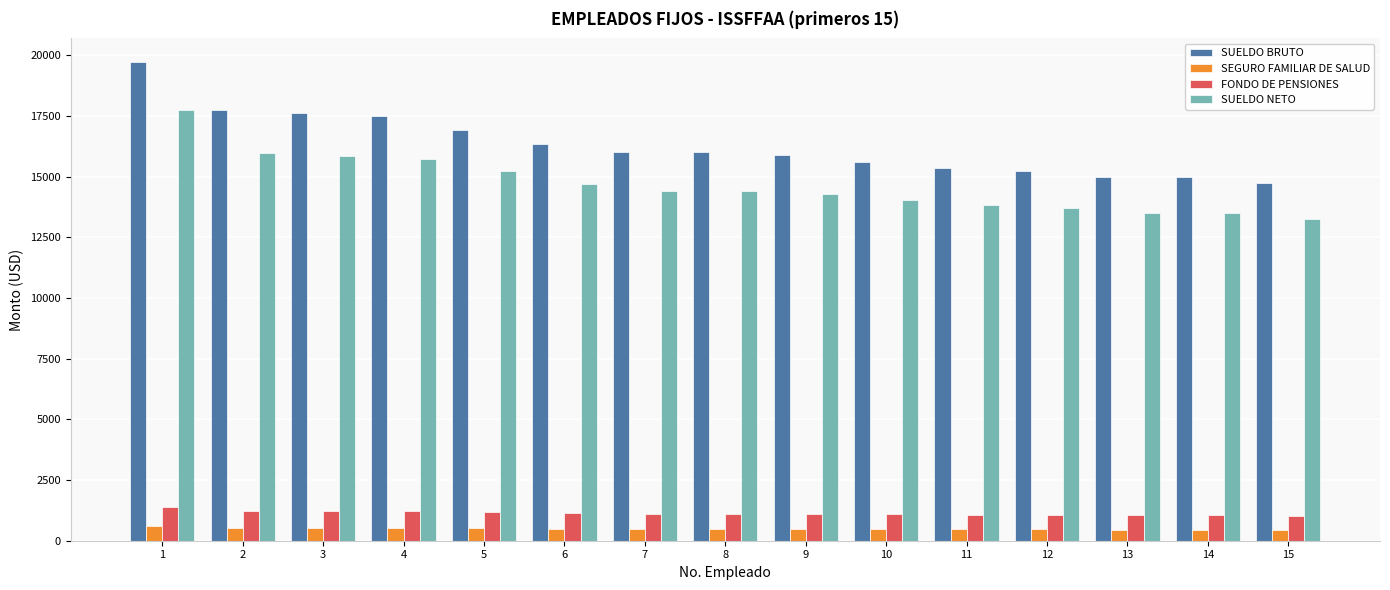

How many series are shown in this chart?

4